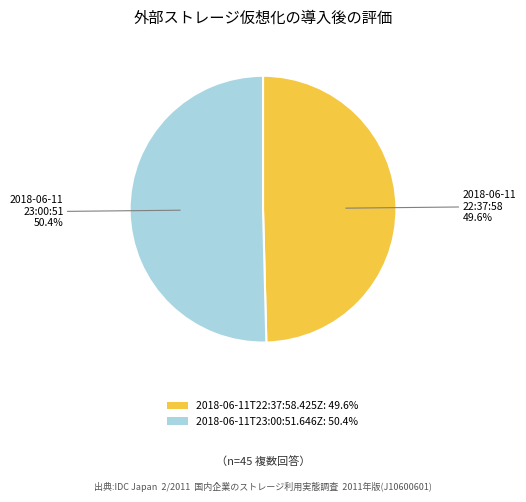

Which category has the smallest portion of the pie?

2018-06-11T22:37:58.425Z